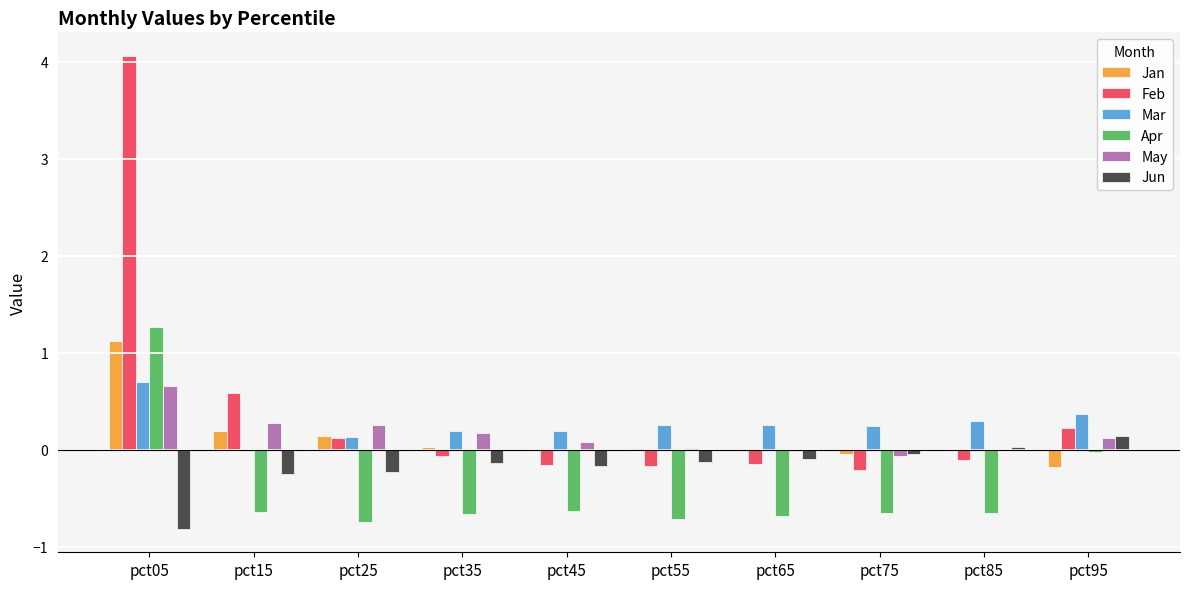

Is the value of Mar at pct95 greater than the value of Feb at pct45?

Yes